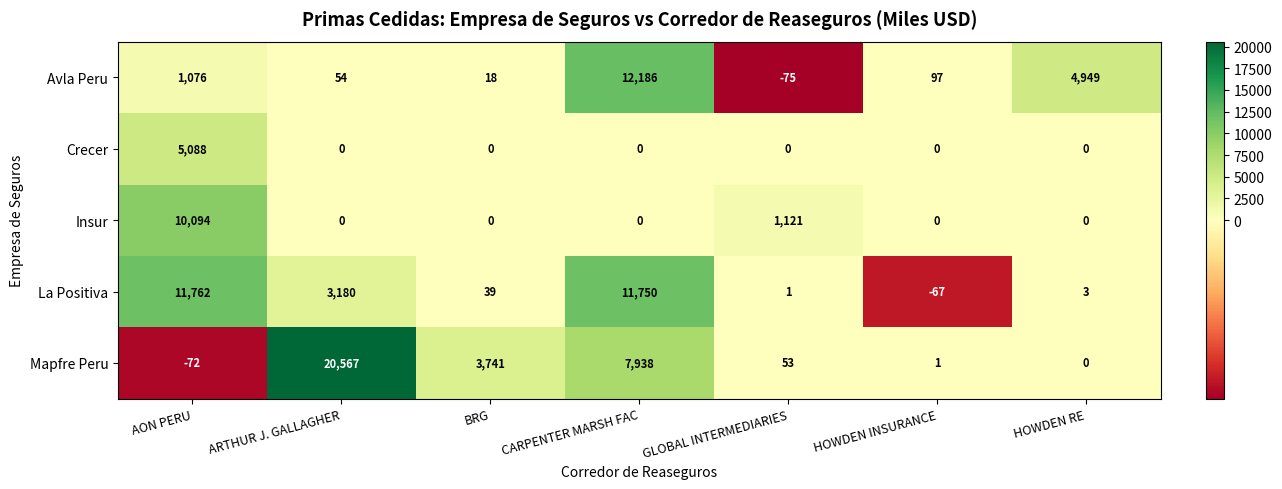

The Crecer series shows 2031 at HOWDEN RE. True or false?

False